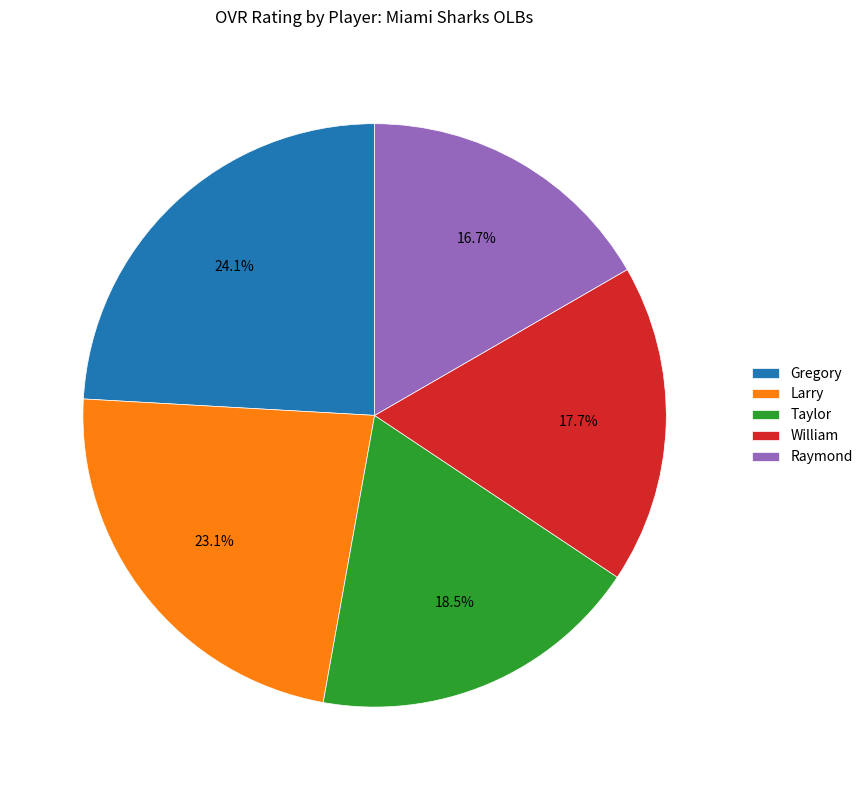

Which slice is the smallest?

Raymond